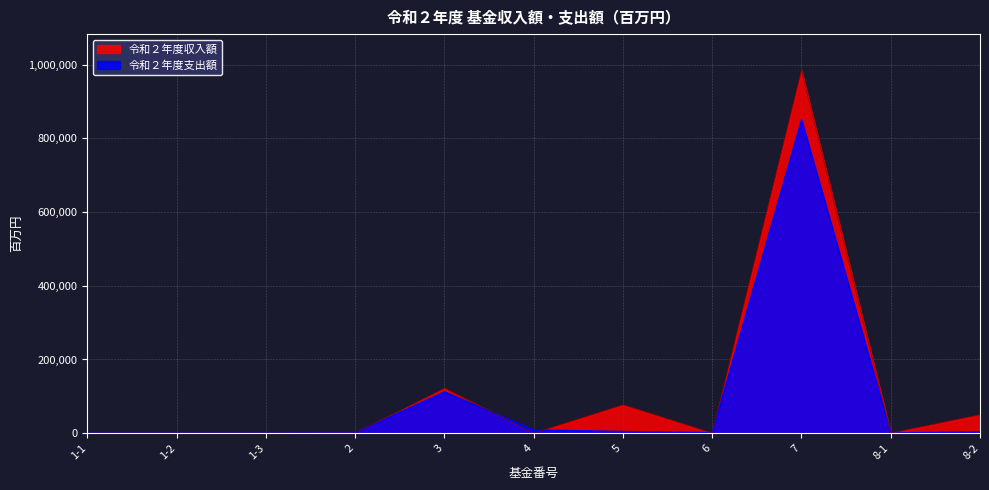

The value of 令和２年度支出額 at 3 is 46787. True or false?

False